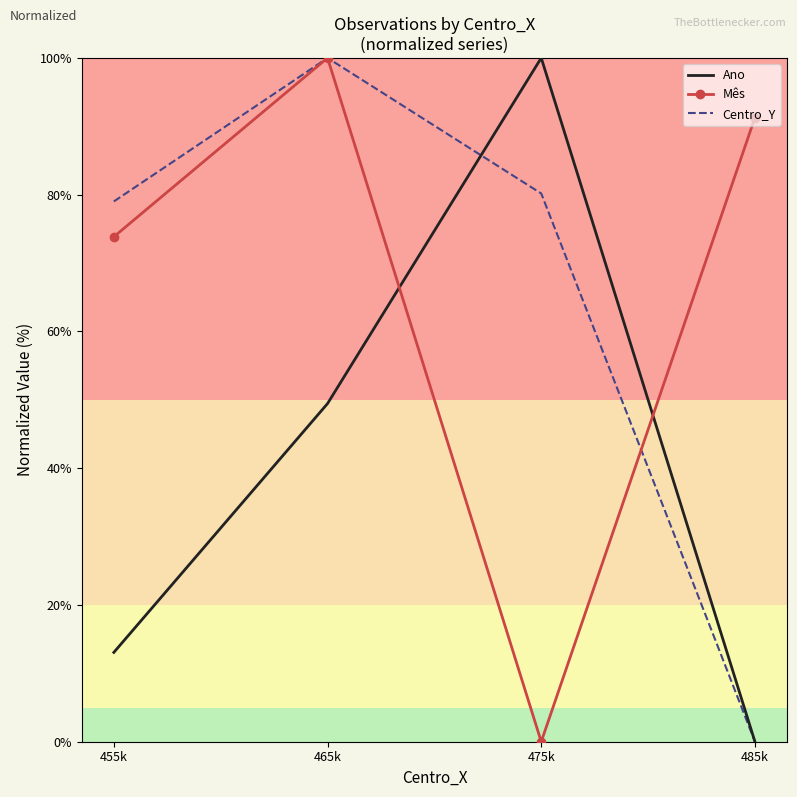

Rank the categories by Ano value from lowest to highest.

485k, 455k, 465k, 475k